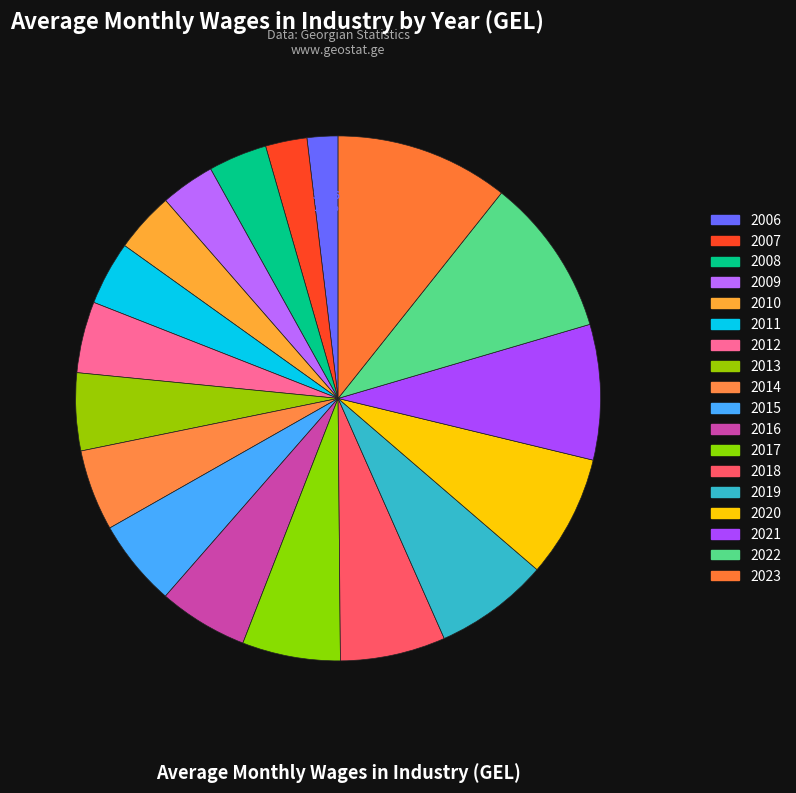

The 2015 slice represents 5% of the pie. True or false?

True